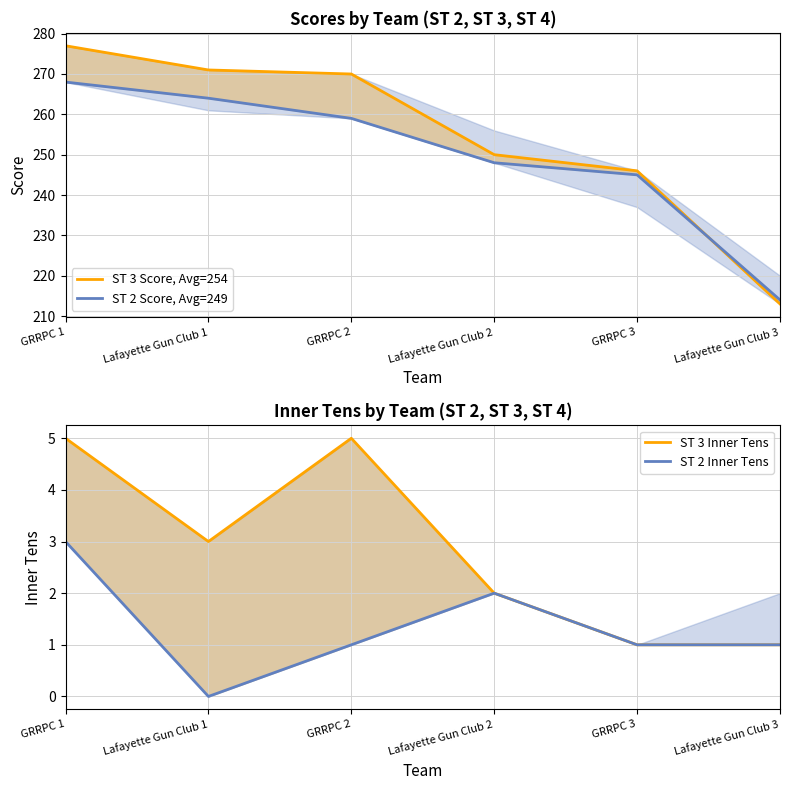

At which category does ST 3 Inner Tens reach its first local valley?

Lafayette Gun Club 1